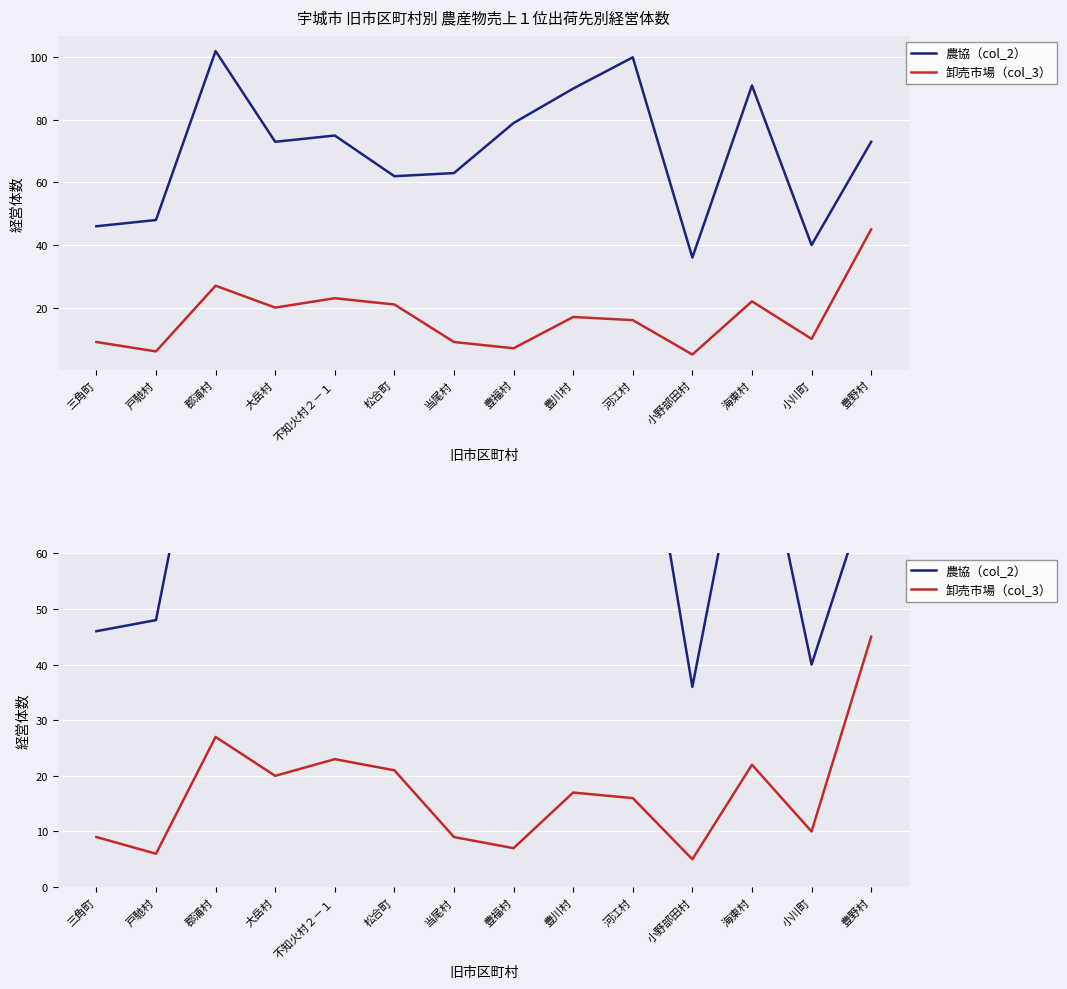

How many values in the 卸売市場（col_3） series are below 17?

7